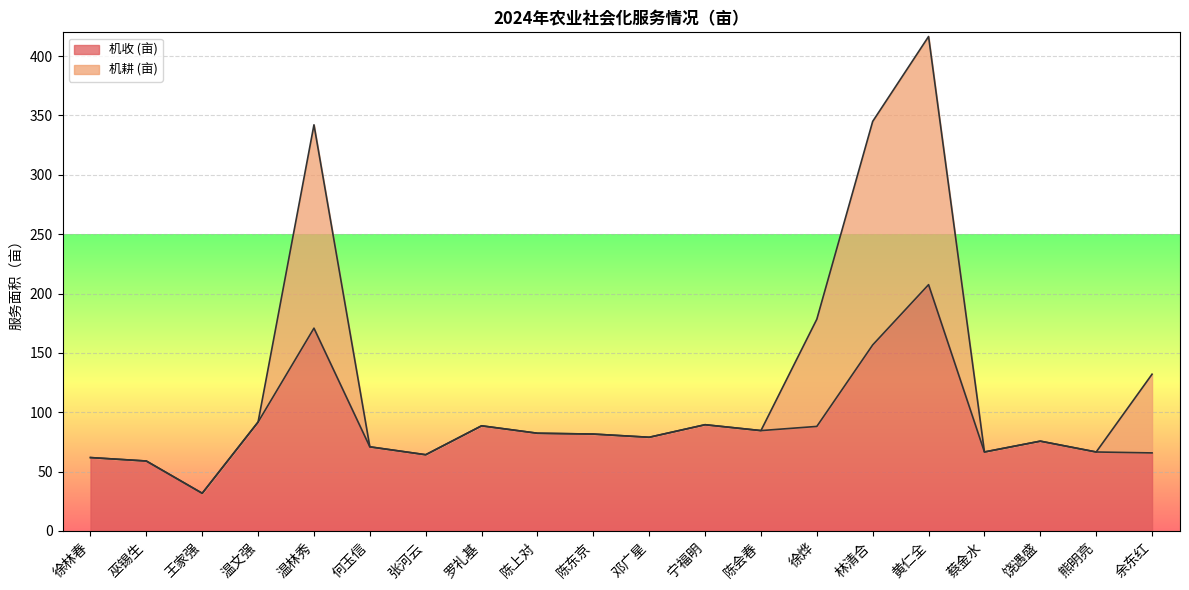

True or false: 机耕 (亩) and 机收 (亩) cross at least once.

False